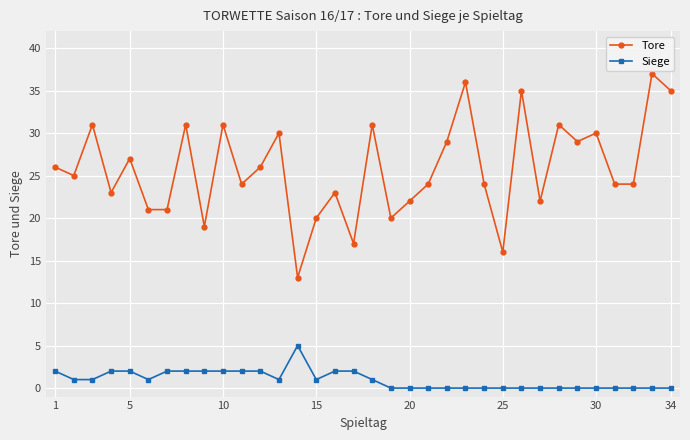

True or false: Tore and Siege cross at least once.

False